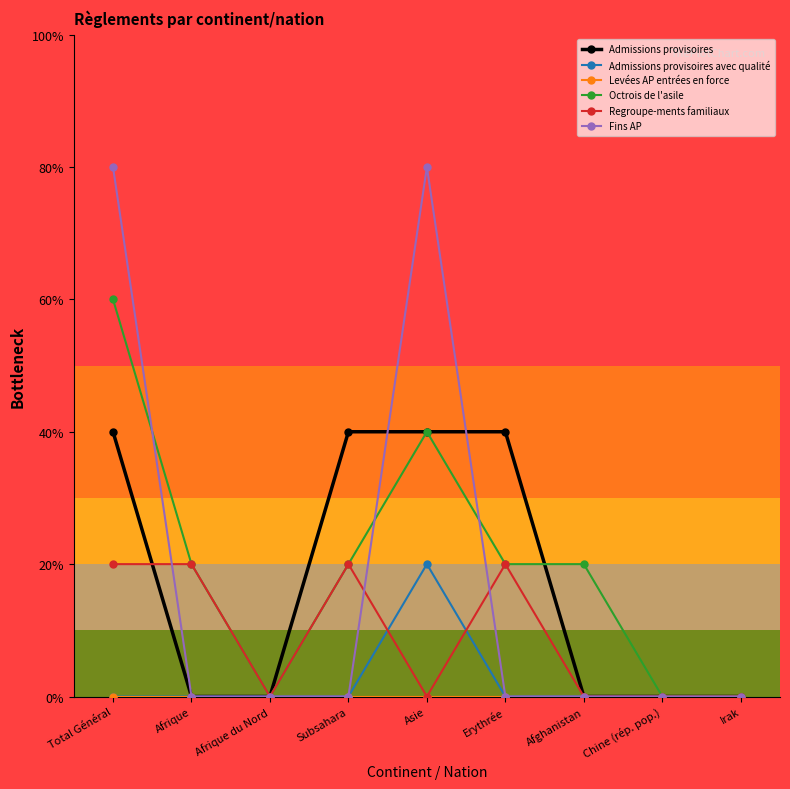

Reading left to right, extract all data points from this chart.

Admissions provisoires: 2	0	0	2	2	2	0	0	0
Admissions provisoires avec qualité: 0	0	0	0	1	0	0	0	0
Levées AP entrées en force: 0	0	0	0	0	0	0	0	0
Octrois de l'asile: 3	1	0	1	2	1	1	0	0
Regroupe-ments familiaux: 1	1	0	1	0	1	0	0	0
Fins AP: 4	0	0	0	4	0	0	0	0